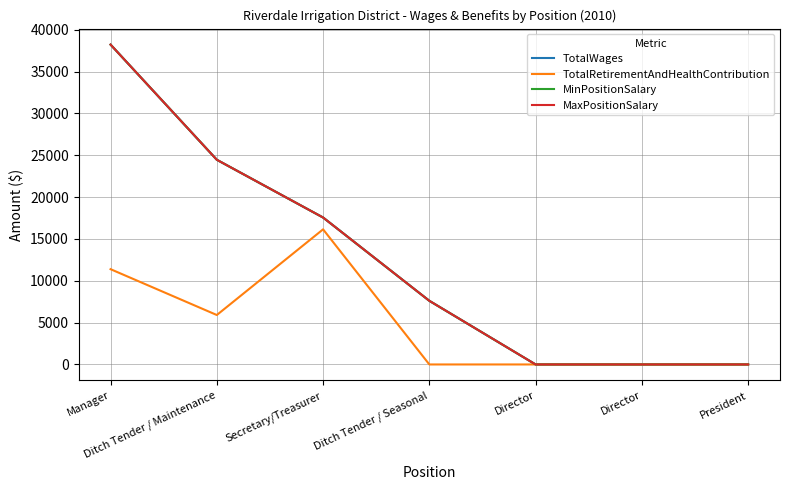

Is this an area chart (filled region under the line)?

No